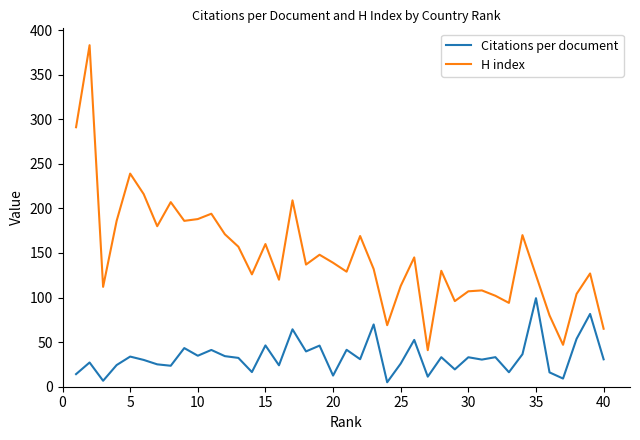

List the series in order of their overall mean, lowest first.

Citations per document, H index